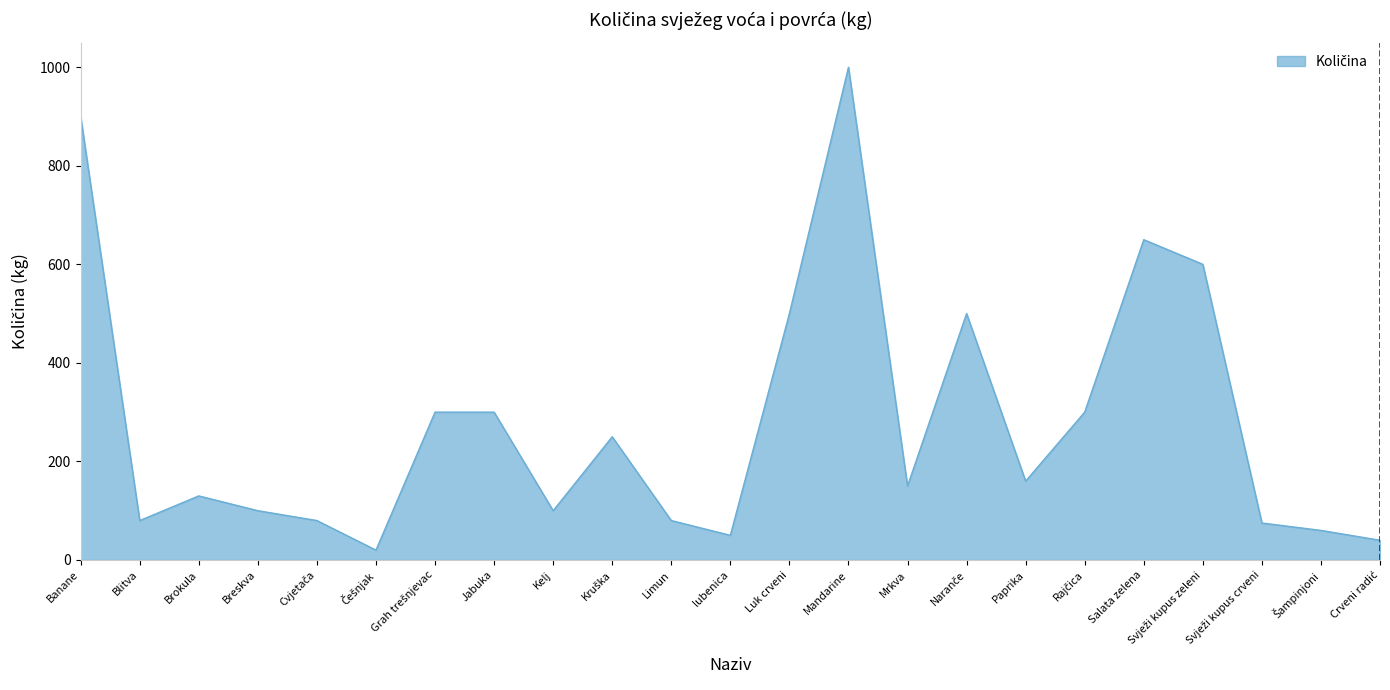

What is the difference between the maximum and second lowest values?

960